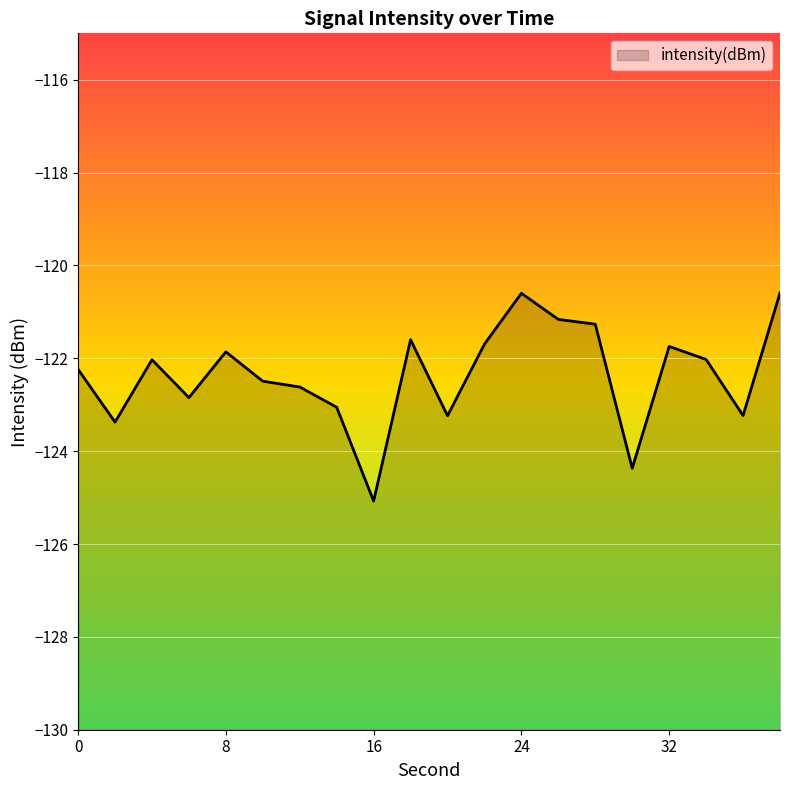

How many interior local peaks (higher than both neighbors) does the data have?

5